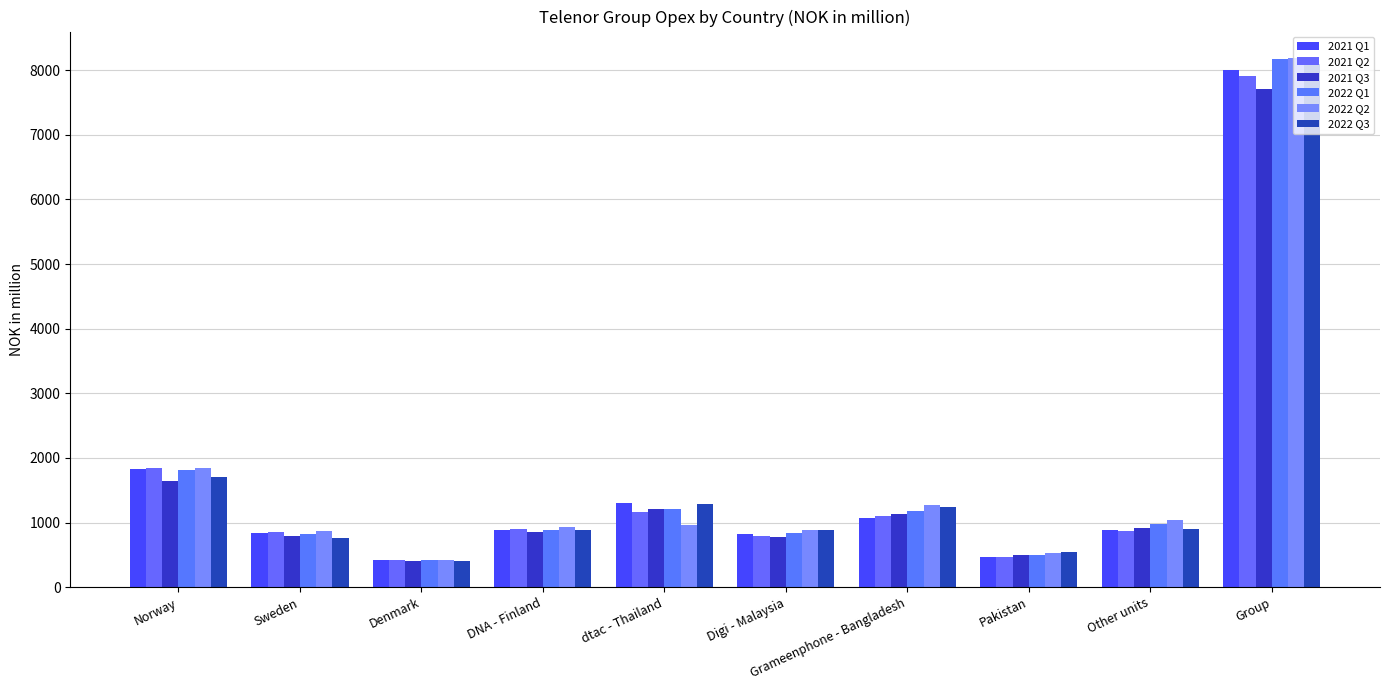

Does the chart contain stacked bars?

No